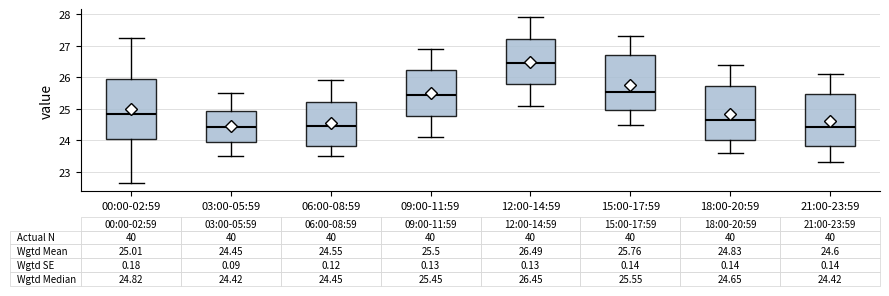

Which box's median line is the highest?

12:00-14:59